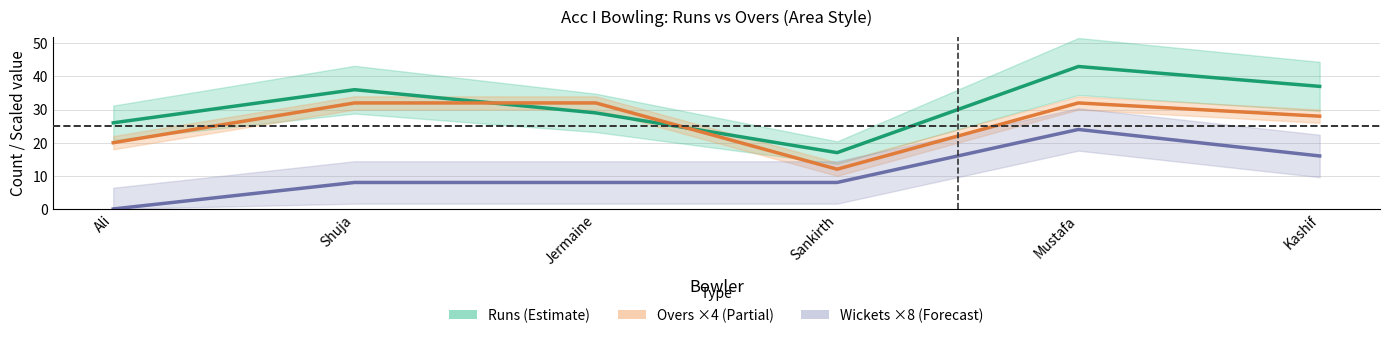

Reading right to left, extract all data points from this chart.

Runs (Estimate): 37	43	17	29	36	26
Overs ×4 (Partial): 28	32	12	32	32	20
Wickets ×8 (Forecast): 16	24	8	8	8	0